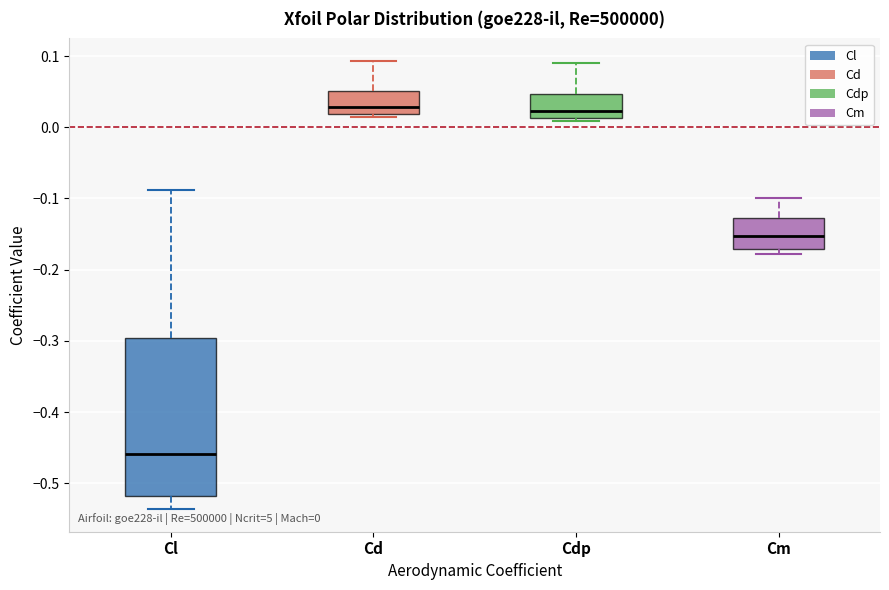

Which box's median line is the lowest?

Cl